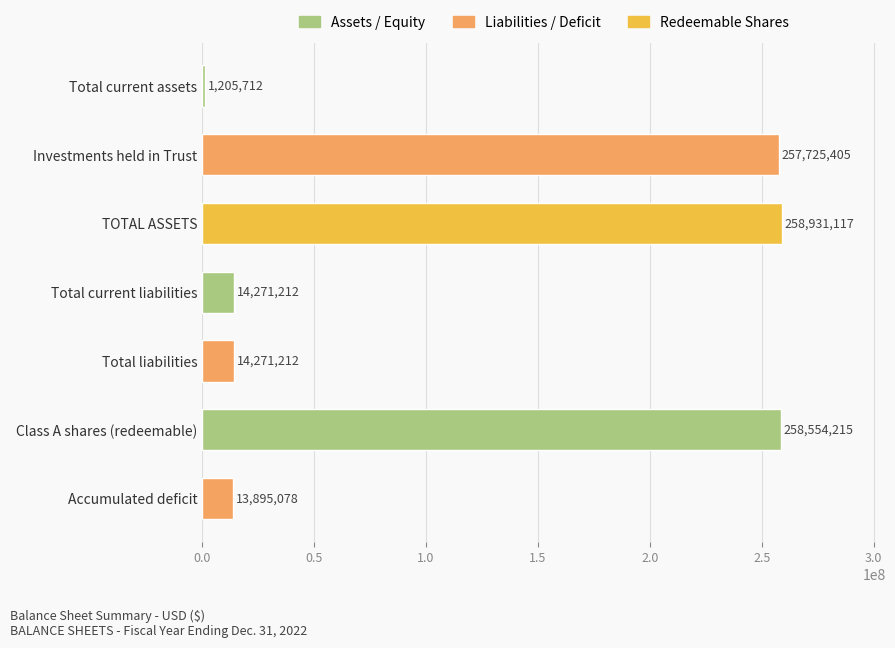

Between Accumulated deficit and Total current assets, which is larger?

Accumulated deficit